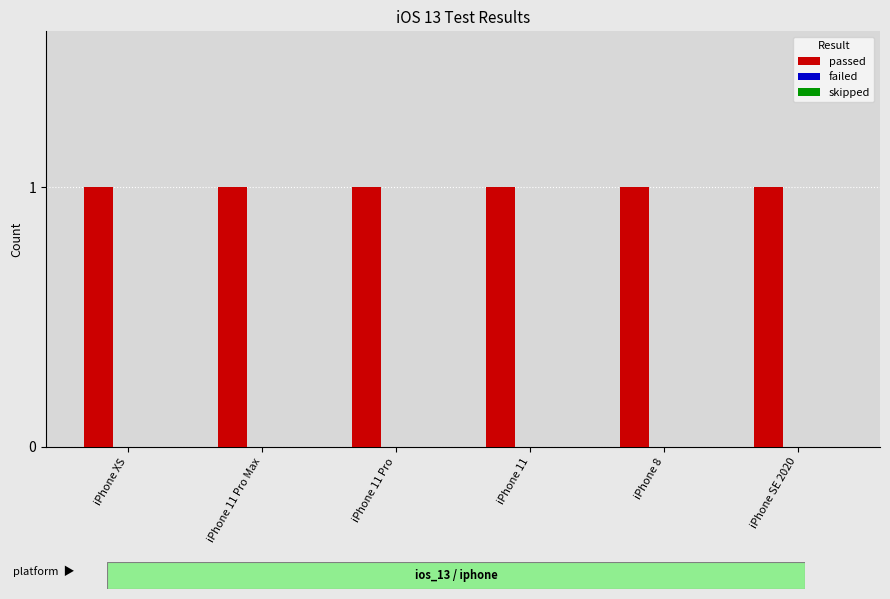

Between iPhone 11 and iPhone SE 2020, which series saw the biggest shift?

passed